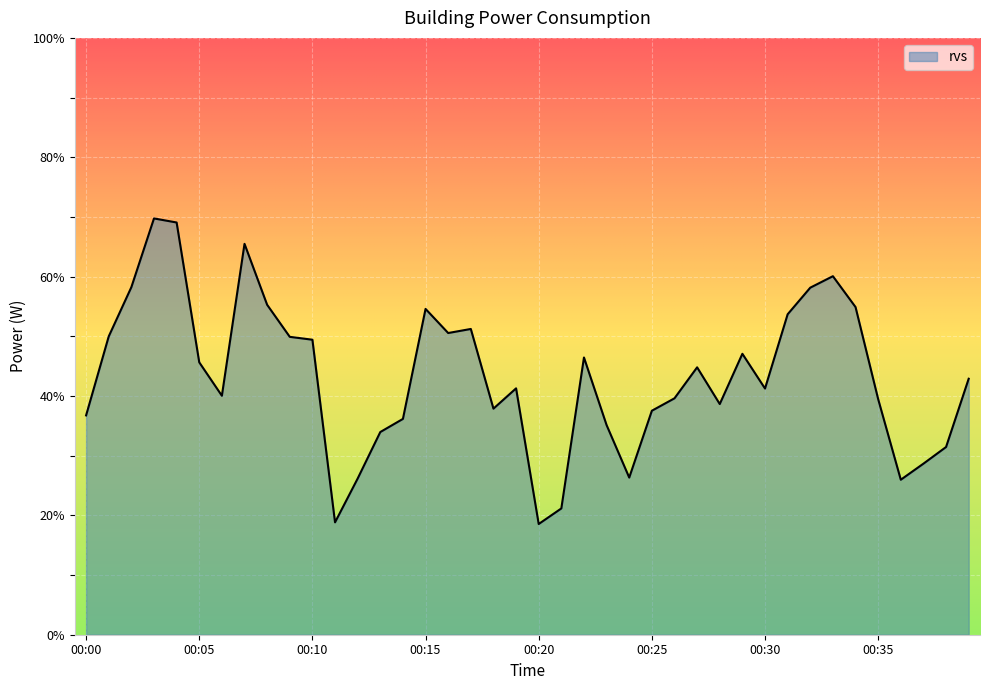

What is the minimum value shown in the chart?

18.6